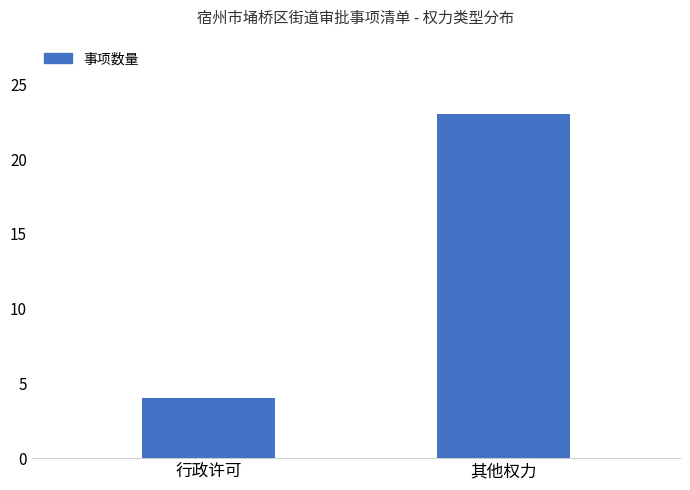

Count the number of data series in this chart.

1